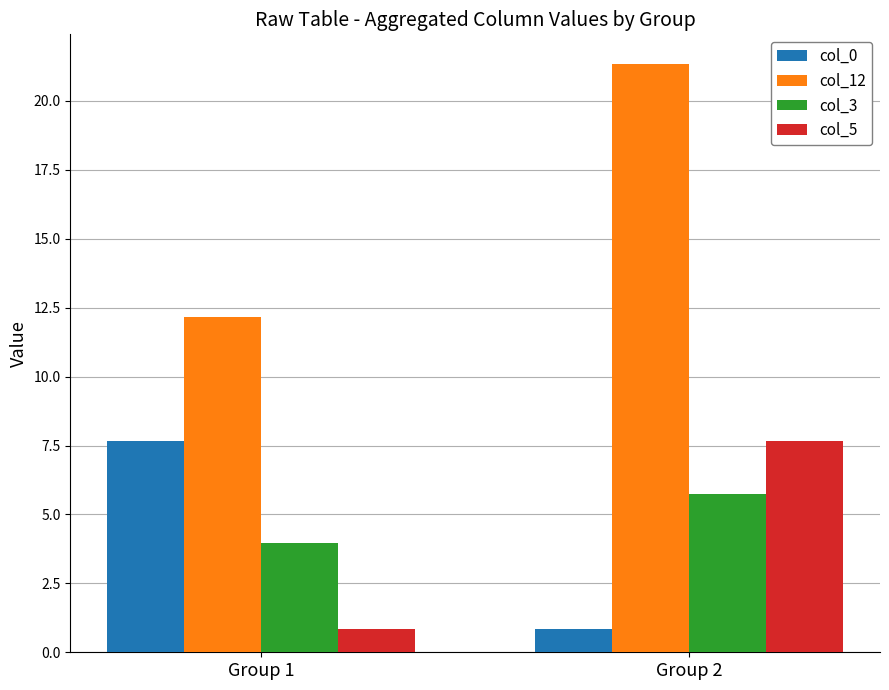

What is the value of the col_3 bar at the 2nd from the left?

5.8